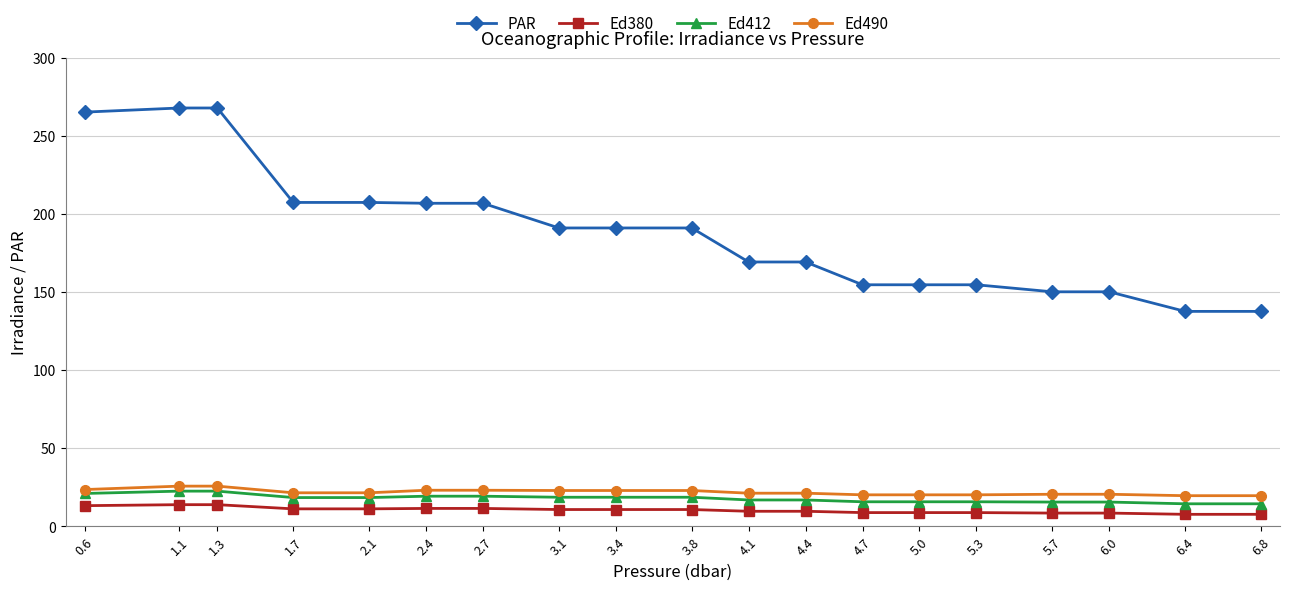

True or false: PAR and Ed380 intersect in this chart.

False